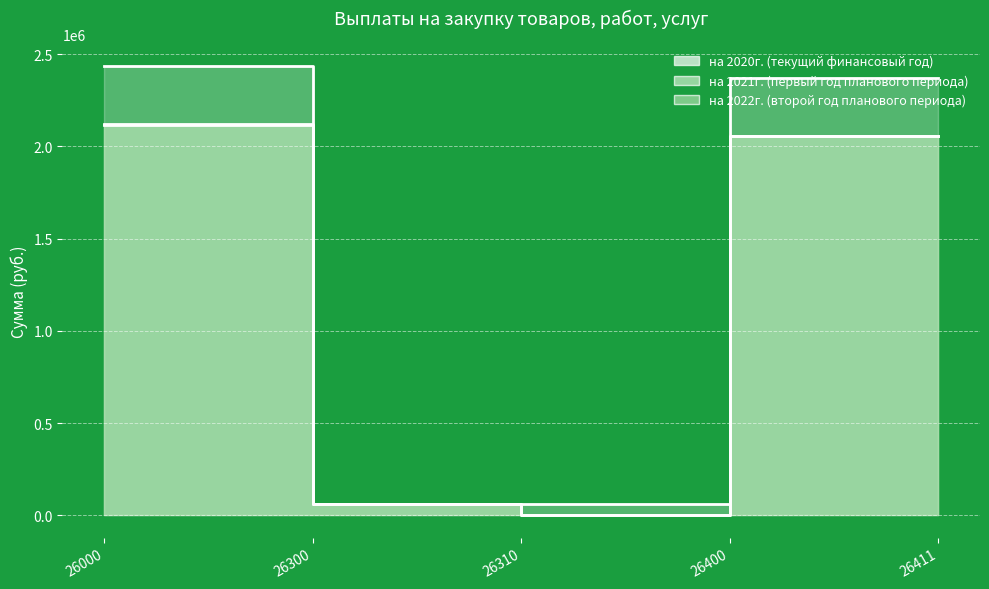

Reading left to right, transcribe all the data shown in this chart.

на 2020г. (текущий финансовый год): 2434261.4	63200.0	63200.0	2371061.4	2371061.4
на 2021г. (первый год планового периода): 2117262.0	63200.0	0.0	2054062.0	2054062.0
на 2022г. (второй год планового периода): 2121578.0	63200.0	0.0	2058378.0	2058378.0